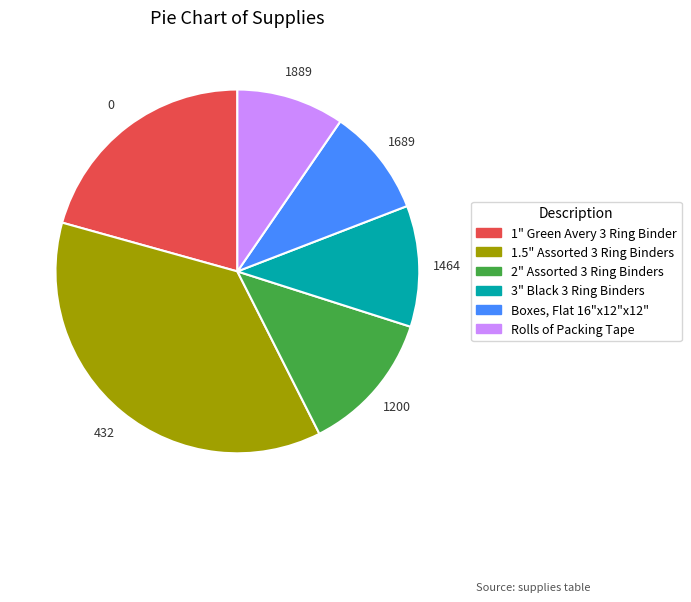

Which category has the biggest portion of the pie?

1.5" Assorted 3 Ring Binders